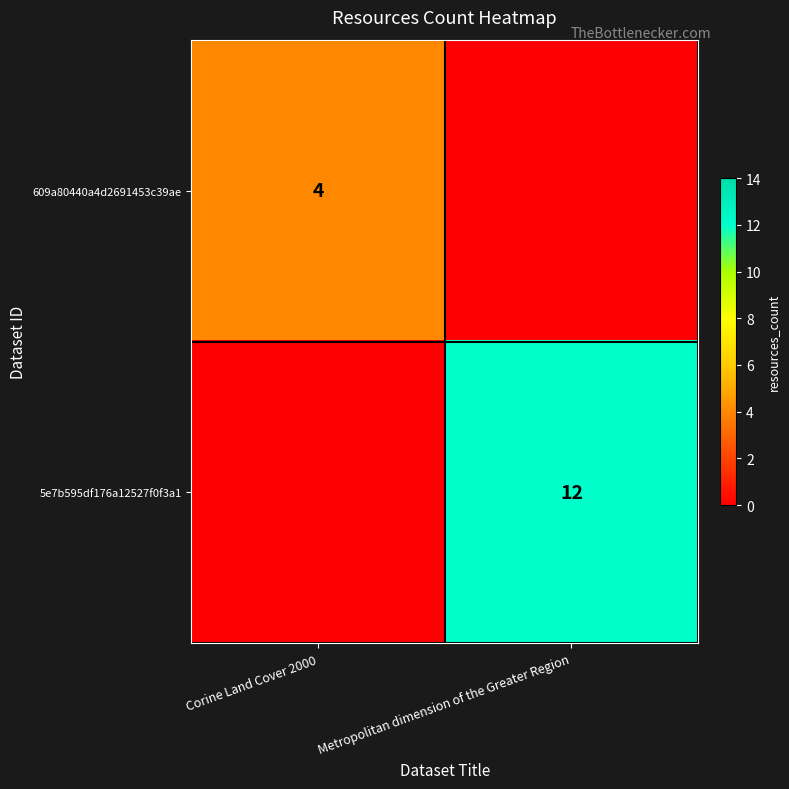

The value of 5e7b595df176a12527f0f3a1 at Metropolitan dimension of the Greater Region is 12. True or false?

True